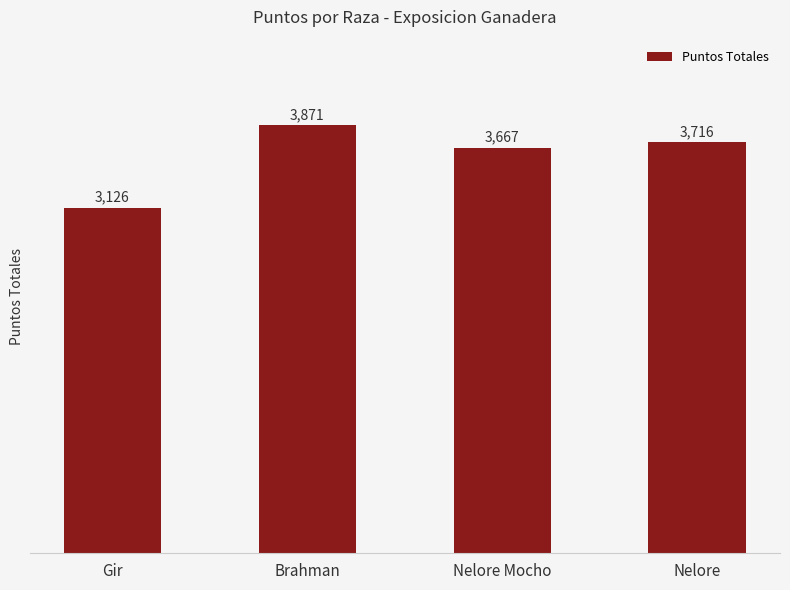

What is the sum of the values at Nelore and Brahman?

7587